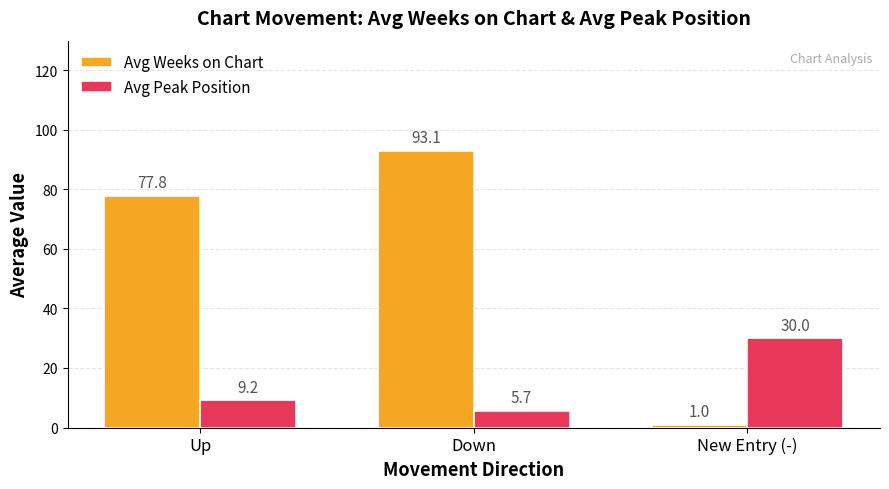

Which category has the highest value in the Avg Peak Position series?

New Entry (-)